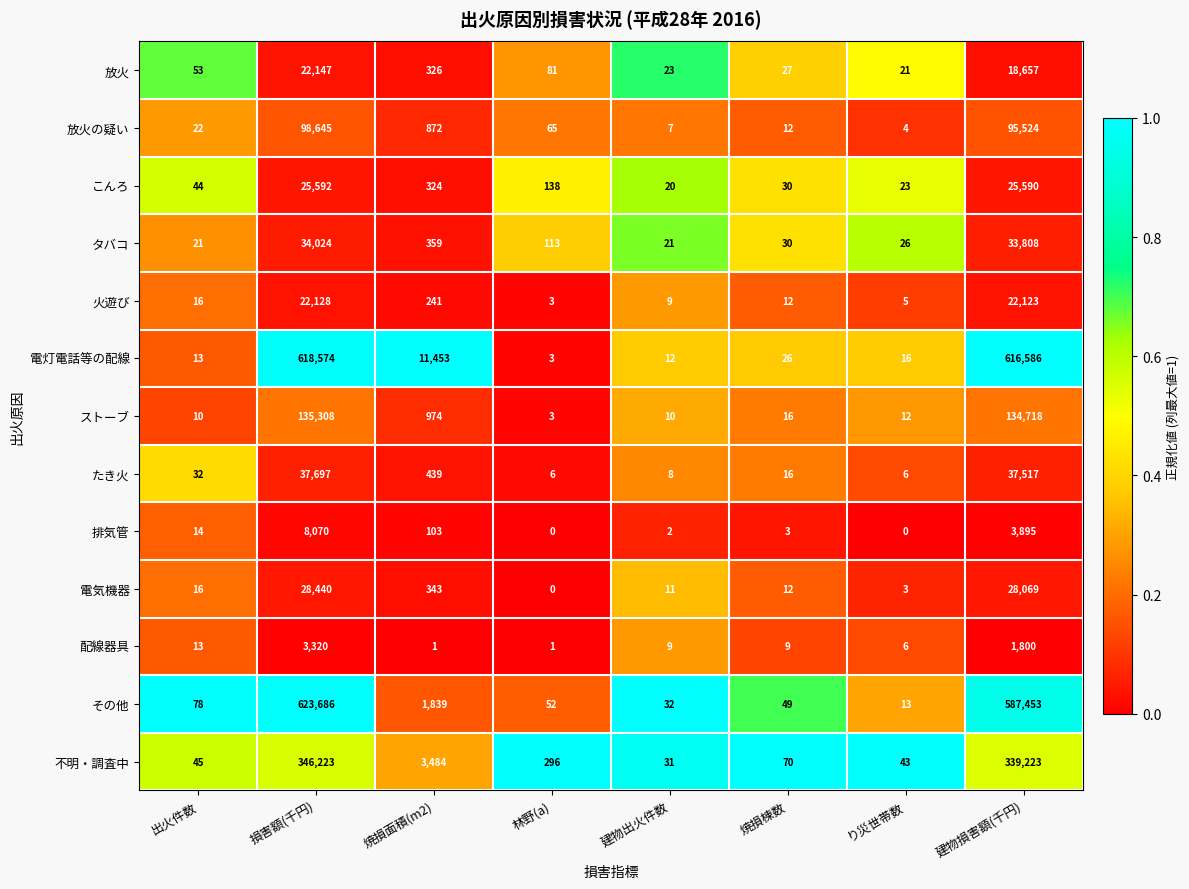

Which category has the highest value across all series?

損害額(千円)